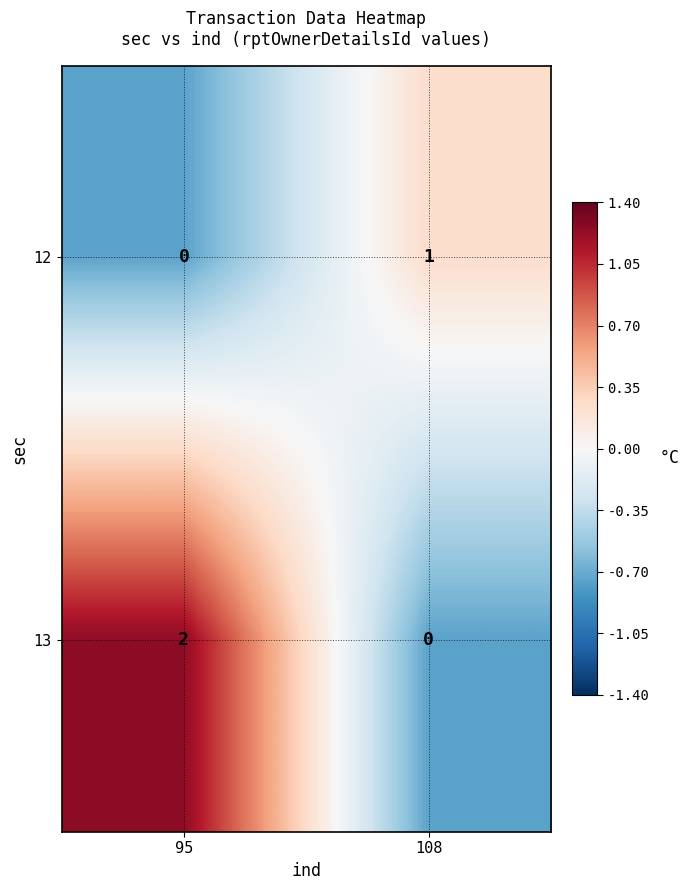

Reading right to left, extract all data points from this chart.

12: 108=1	95=0
13: 108=0	95=2